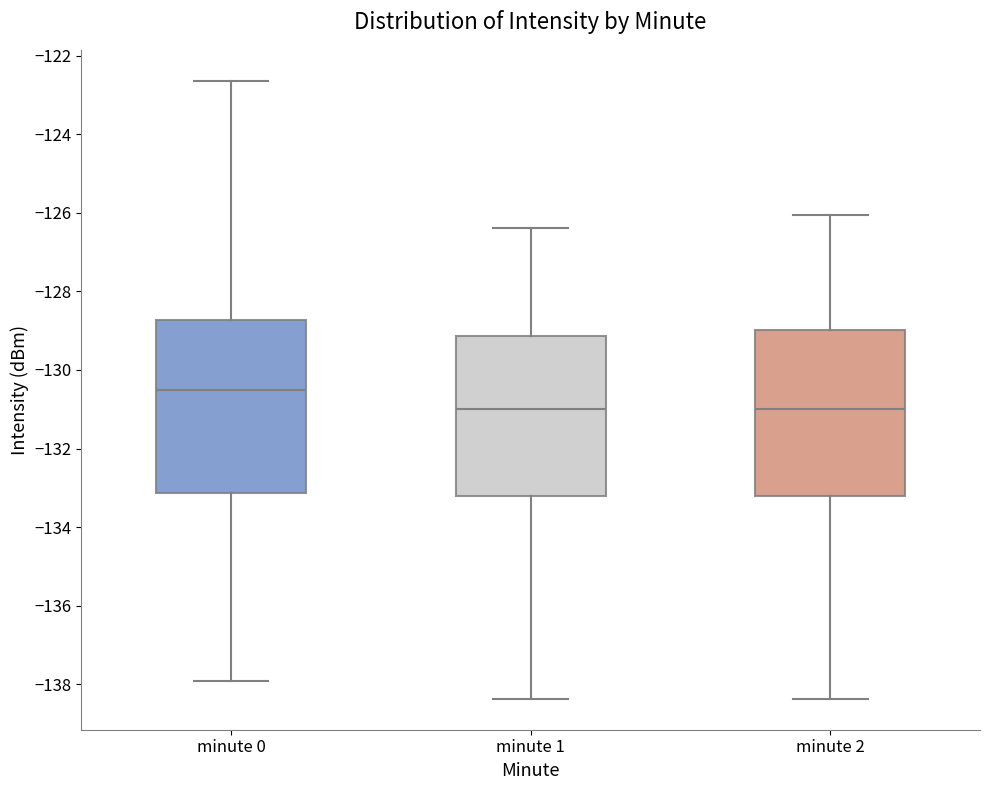

Reading left to right, transcribe this box plot: for each box, give where its median line is, the range the box spans, and where its two whiskers end, as read against the y-axis. The values are not printed on the chart, so give them approximately, as read against the axis.

minute 0: median -130.6, box -133.2 to -128.8, whiskers -138.0 to -122.6
minute 1: median -131.0, box -133.2 to -129.2, whiskers -138.4 to -126.4
minute 2: median -131.0, box -133.2 to -129.0, whiskers -138.4 to -126.0